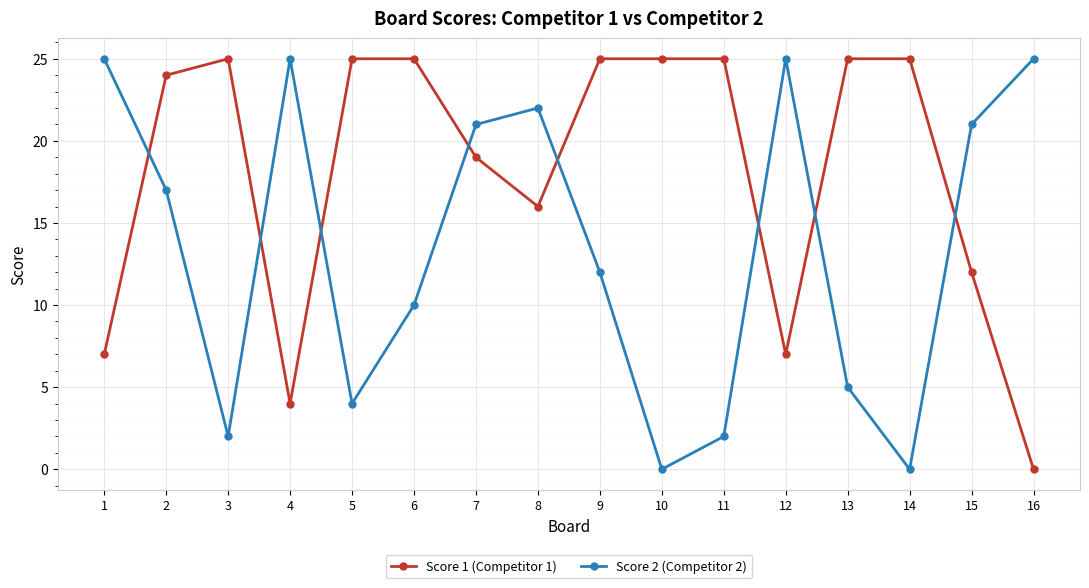

What is the sum of all Score 1 (Competitor 1) values?

289